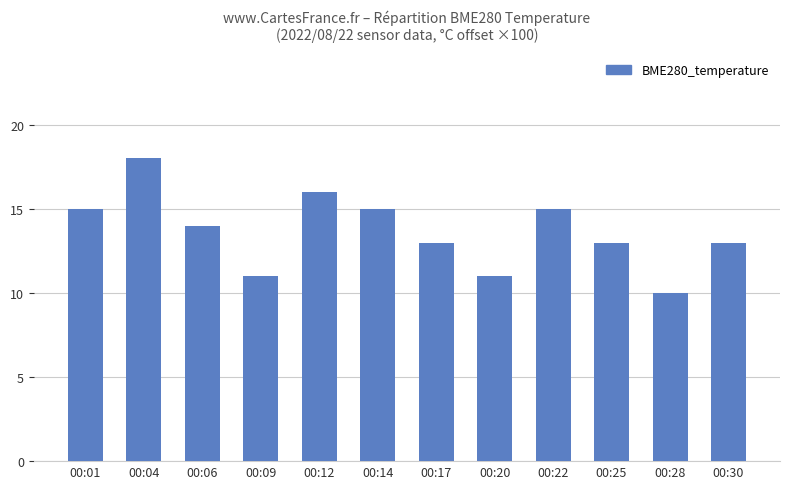

What is the sum of the values at 00:09 and 00:17?

24.0